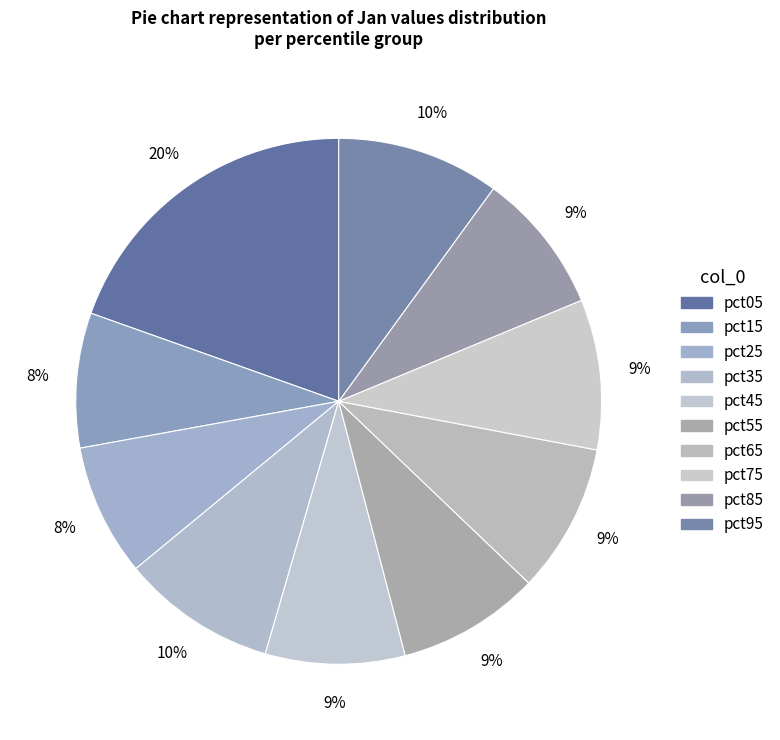

Which slice is the smallest?

pct25